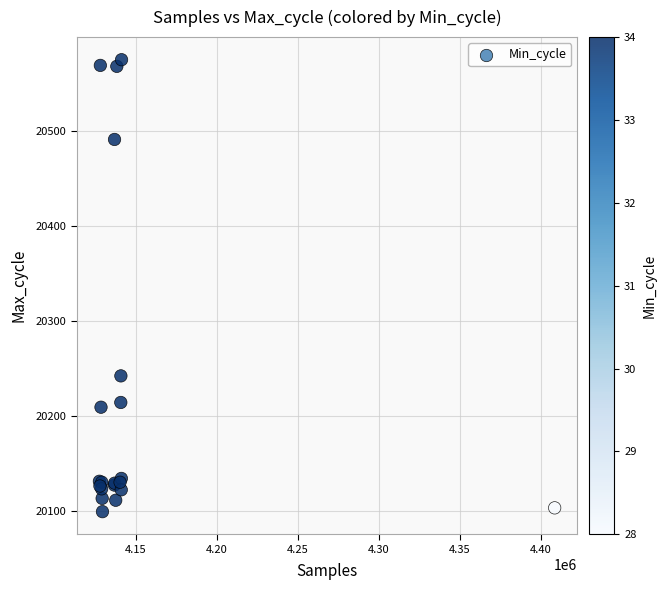

What Y value in the scatter plot is closest to 20337?

20242